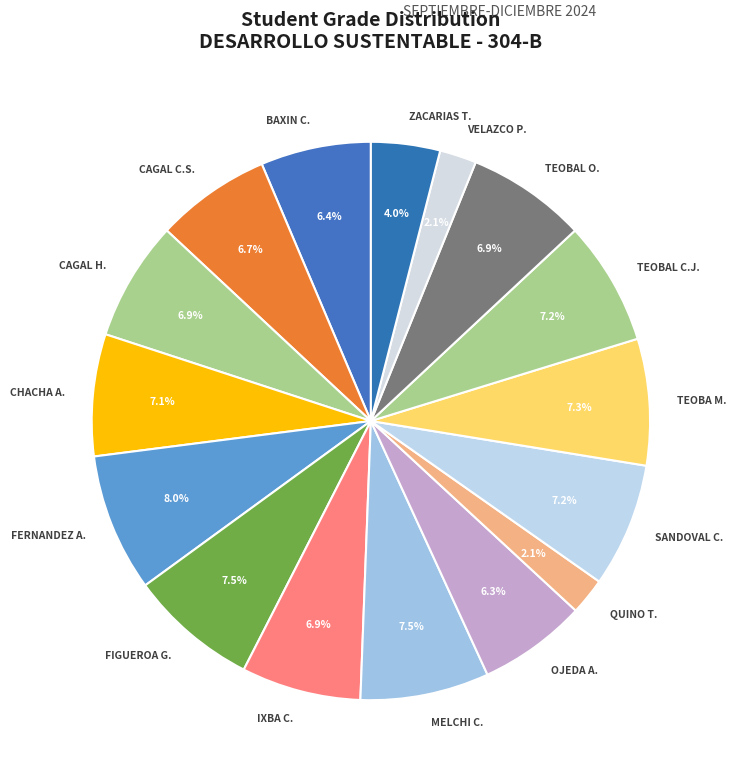

Between VELAZCO P. and FERNANDEZ A., which is larger?

FERNANDEZ A.